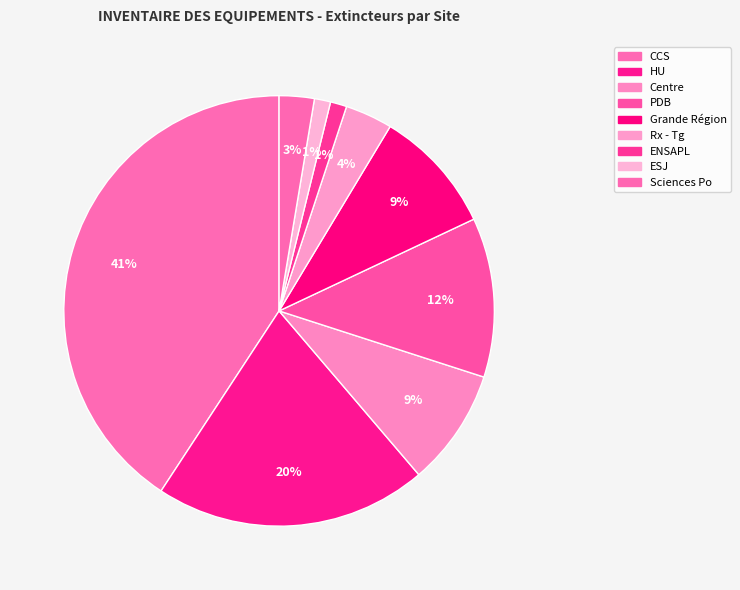

How many segments does this pie chart have?

9